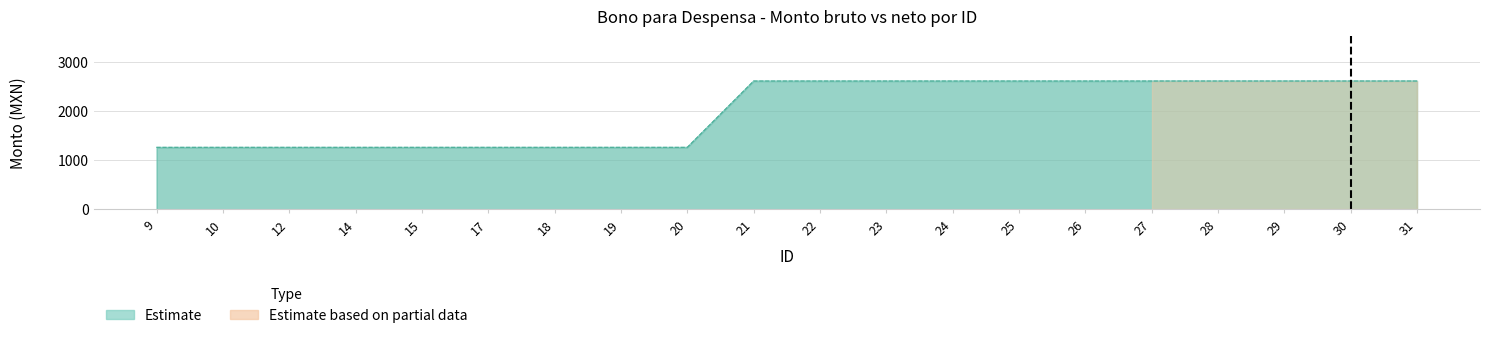

Which category has the lowest value across all series?

9